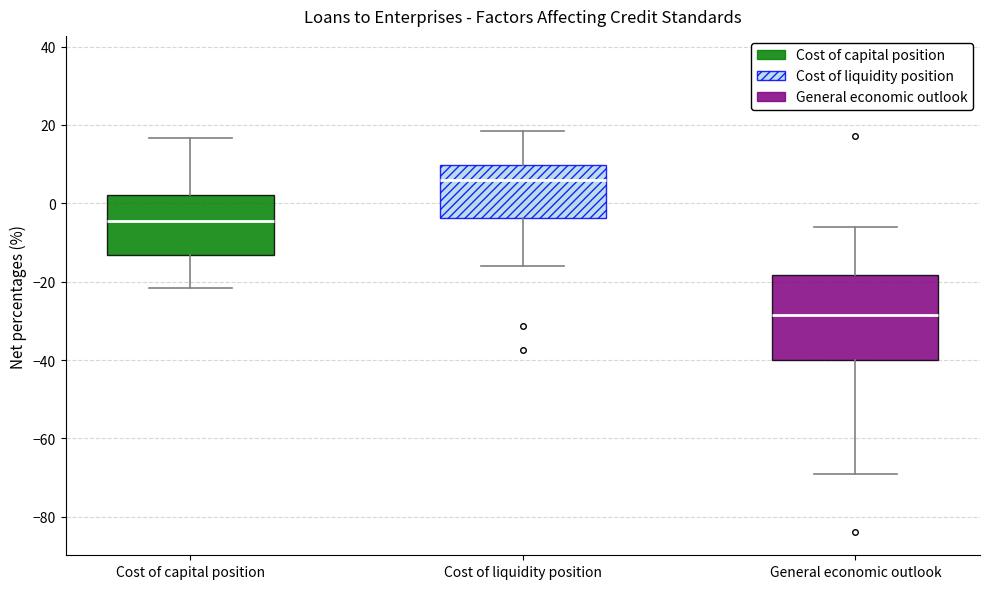

Which box is the tallest, from its lower edge to its upper edge?

General economic outlook